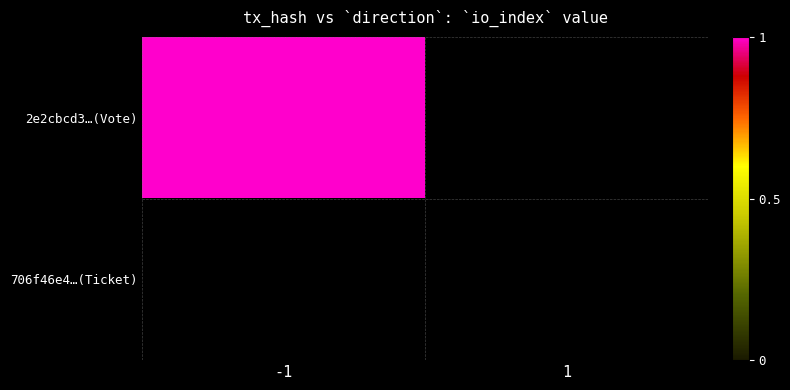

Reading right to left, extract all data points from this chart.

2e2cbcd3e3711c35430a97a3b7f8e2bedd95a63: io_index=1	direction=-1
706f46e41ea62737f81e4655d877d13b0db8f01: io_index=0	direction=1